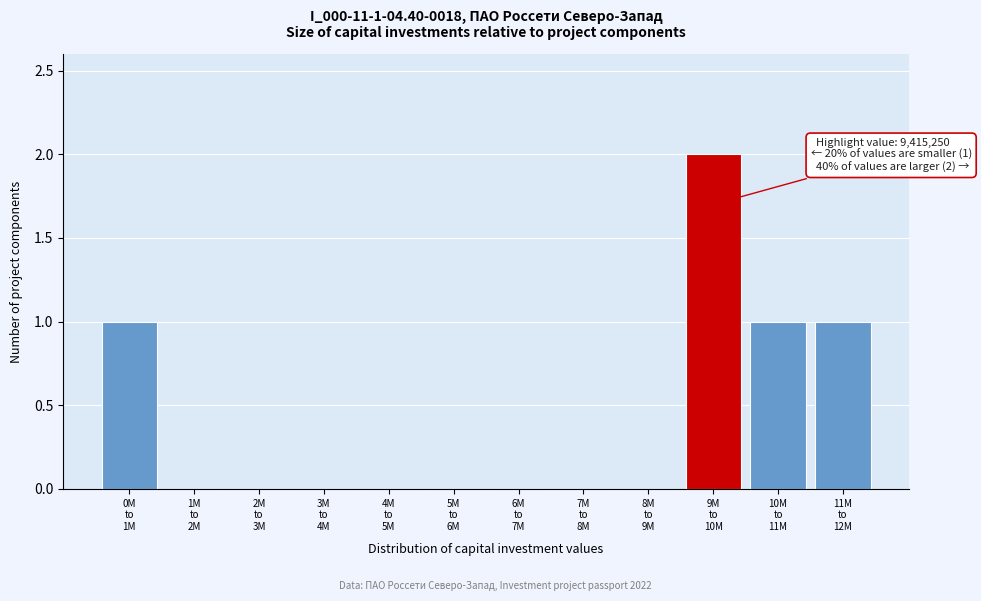

What is the sum of all values?

5